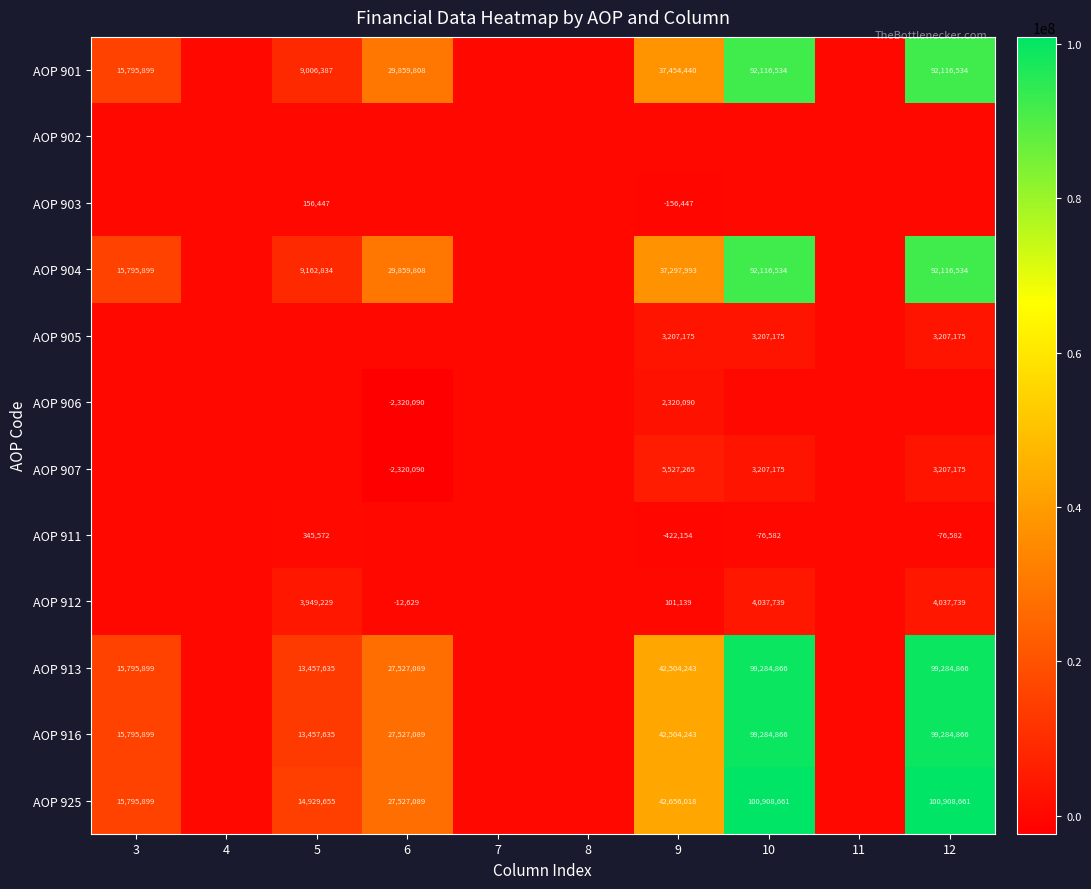

The AOP 905 series shows 3207175 at 9. True or false?

True